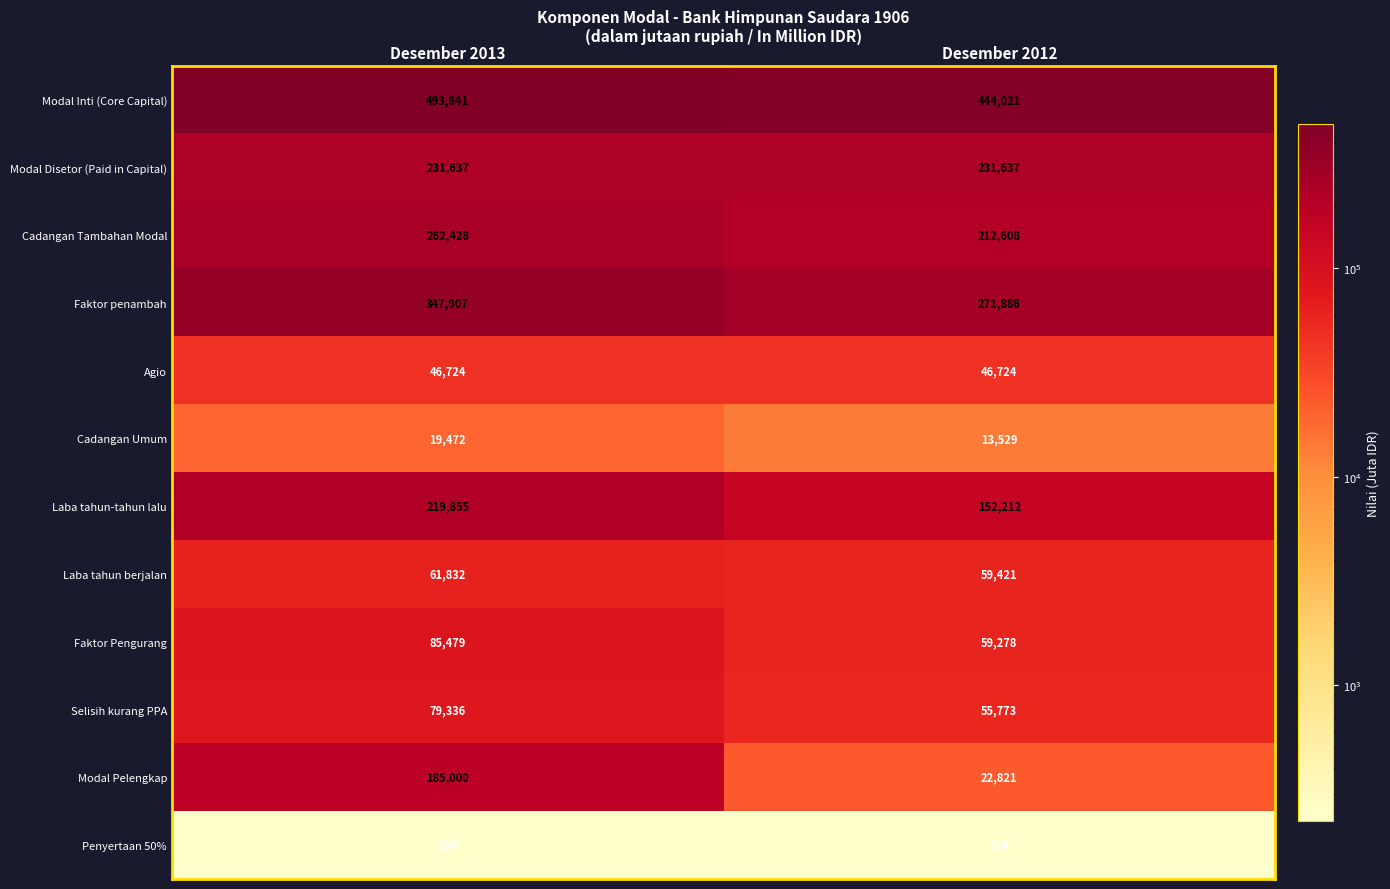

Reading right to left, what are all the values shown in this chart?

Modal Inti (Core Capital): Desember 2012=444021	Desember 2013=493841
Modal Disetor (Paid in Capital): Desember 2012=231637	Desember 2013=231637
Cadangan Tambahan Modal: Desember 2012=212608	Desember 2013=262428
Faktor penambah: Desember 2012=271886	Desember 2013=347907
Agio: Desember 2012=46724	Desember 2013=46724
Cadangan Umum: Desember 2012=13529	Desember 2013=19472
Laba tahun-tahun lalu: Desember 2012=152212	Desember 2013=219855
Laba tahun berjalan: Desember 2012=59421	Desember 2013=61832
Faktor Pengurang: Desember 2012=59278	Desember 2013=85479
Selisih kurang PPA: Desember 2012=55773	Desember 2013=79336
Modal Pelengkap: Desember 2012=22821	Desember 2013=185000
Penyertaan 50%: Desember 2012=224	Desember 2013=224